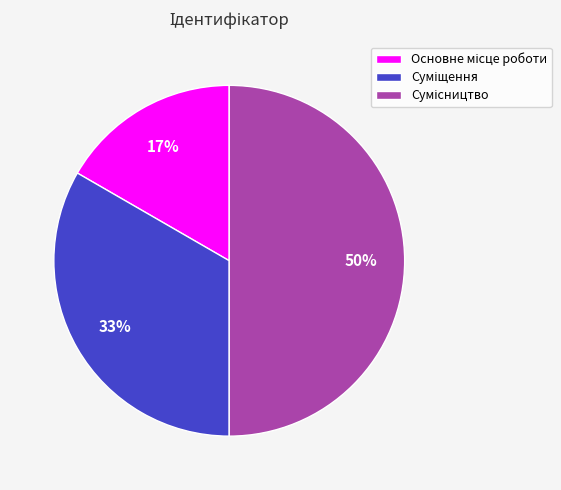

How many slices are in this pie chart?

3